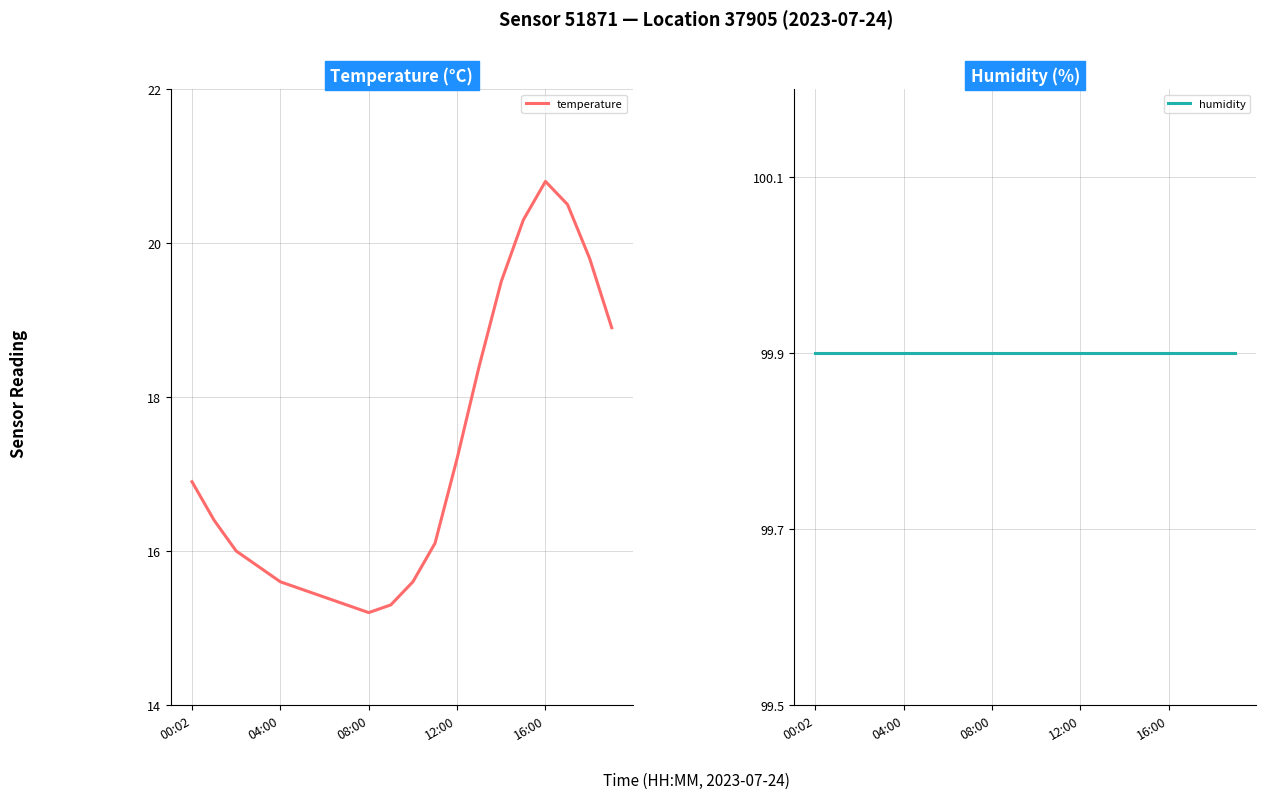

What is the label of the 14th point from the left?

13